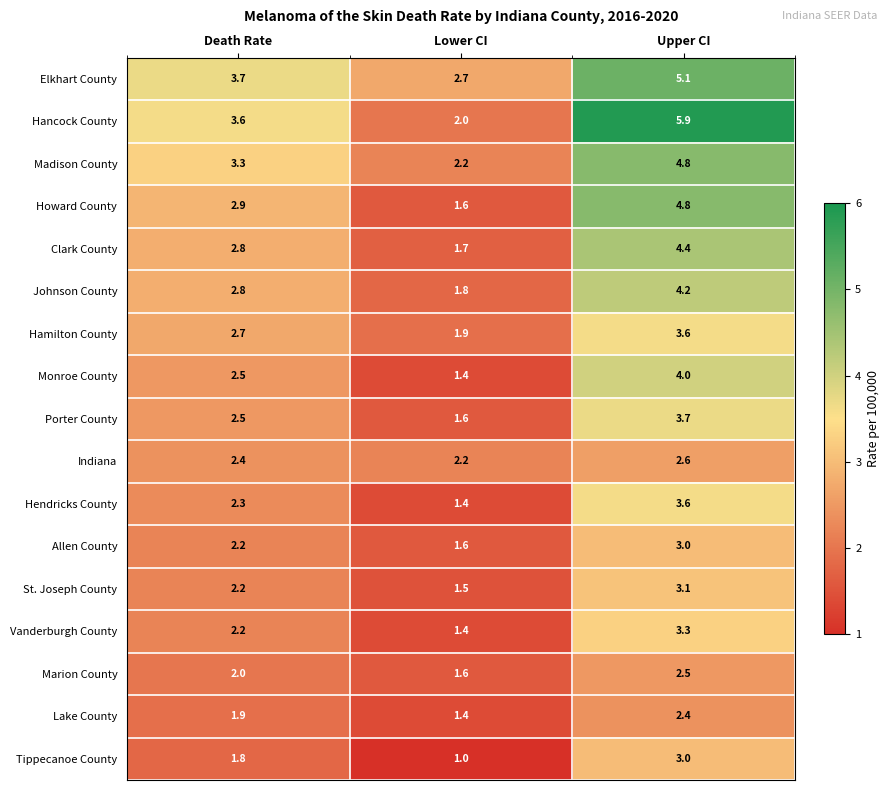

How many series are shown in this chart?

17